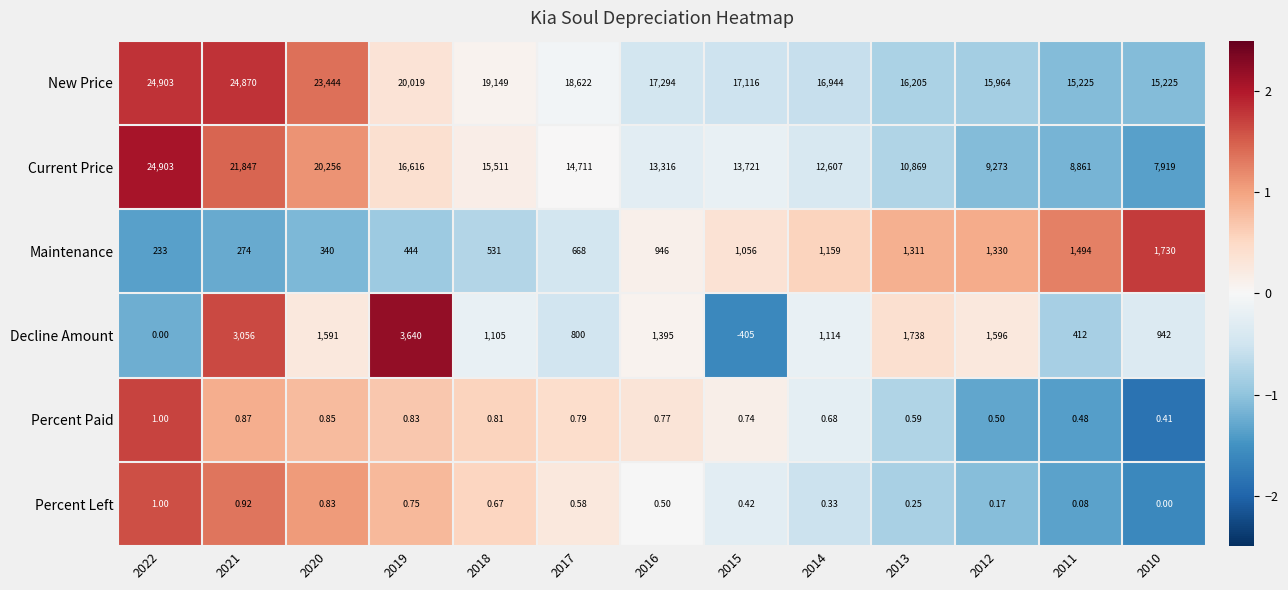

Which series has the widest spread of values?

Current Price